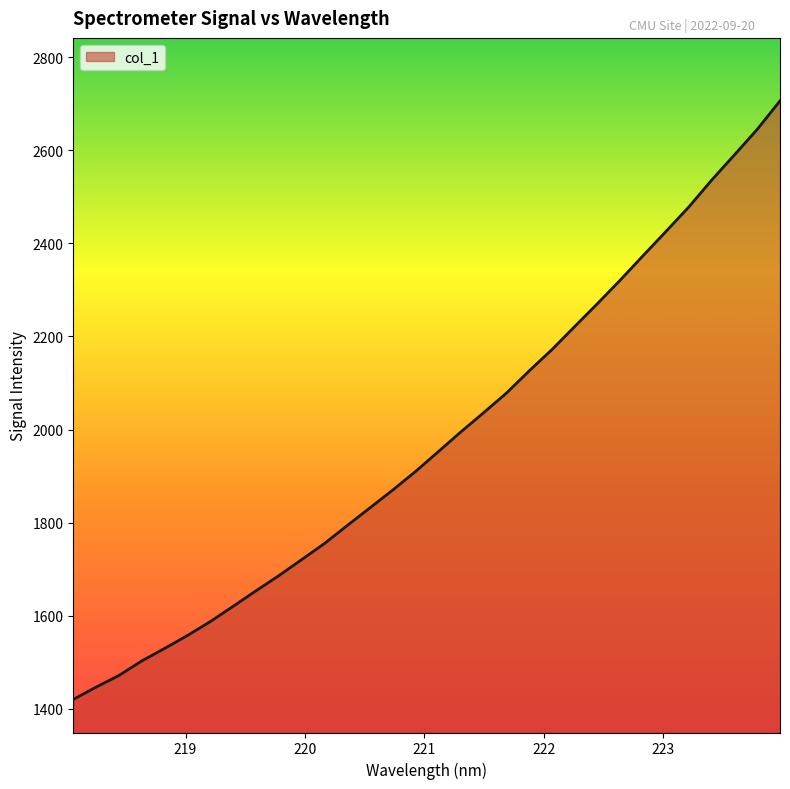

What is the difference between the maximum and minimum values?

1285.7